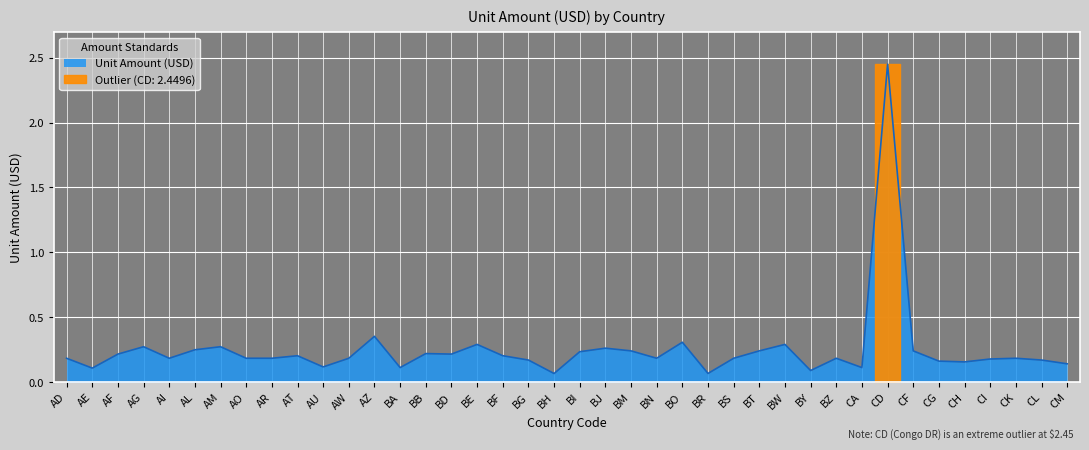

Reading left to right, extract all data points from this chart.

0.2	0.1	0.2	0.3	0.2	0.2	0.3	0.2	0.2	0.2	0.1	0.2	0.4	0.1	0.2	0.2	0.3	0.2	0.2	0.1	0.2	0.3	0.2	0.2	0.3	0.1	0.2	0.2	0.3	0.1	0.2	0.1	2.4	0.2	0.2	0.2	0.2	0.2	0.2	0.1